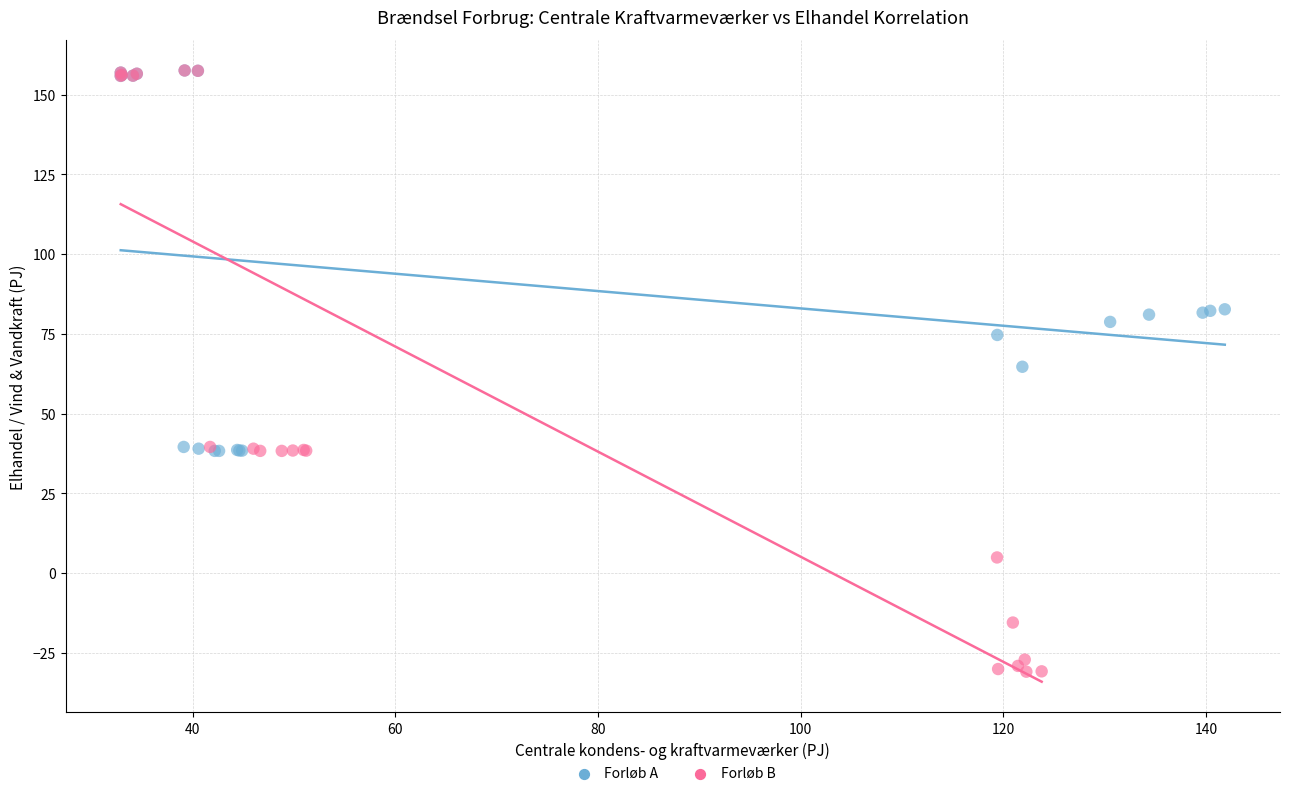

What are all the series names shown in the legend?

Forløb A, Forløb B